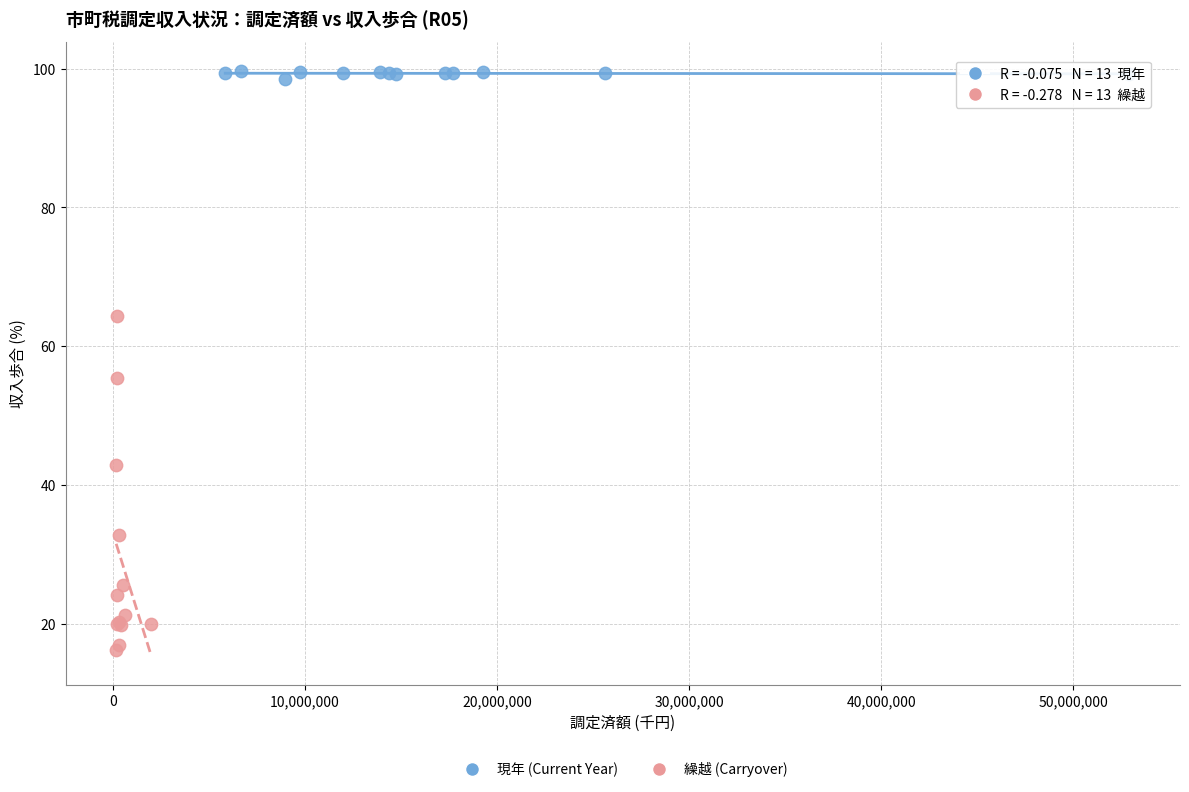

Which series contains the highest Y value?

現年 (Current Year)